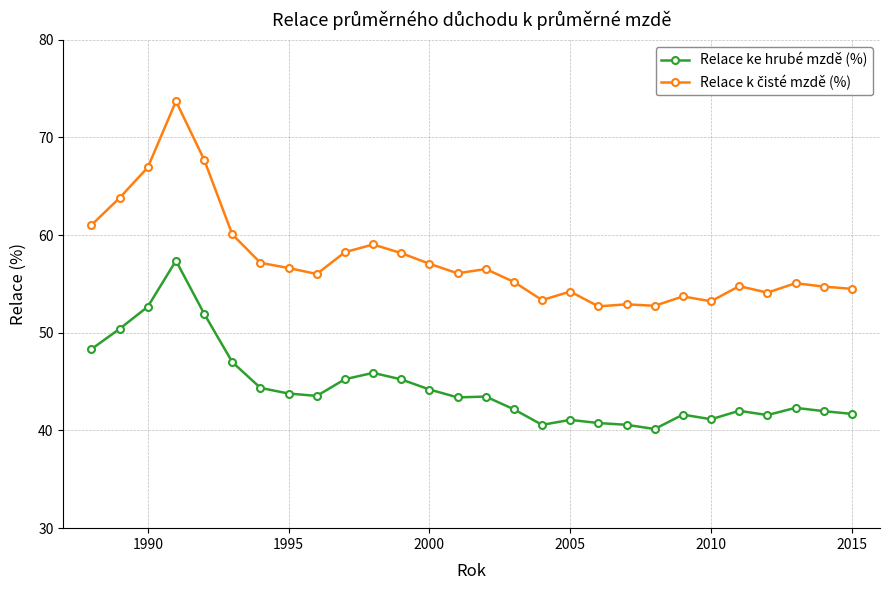

What is the maximum value shown in the chart?

73.7